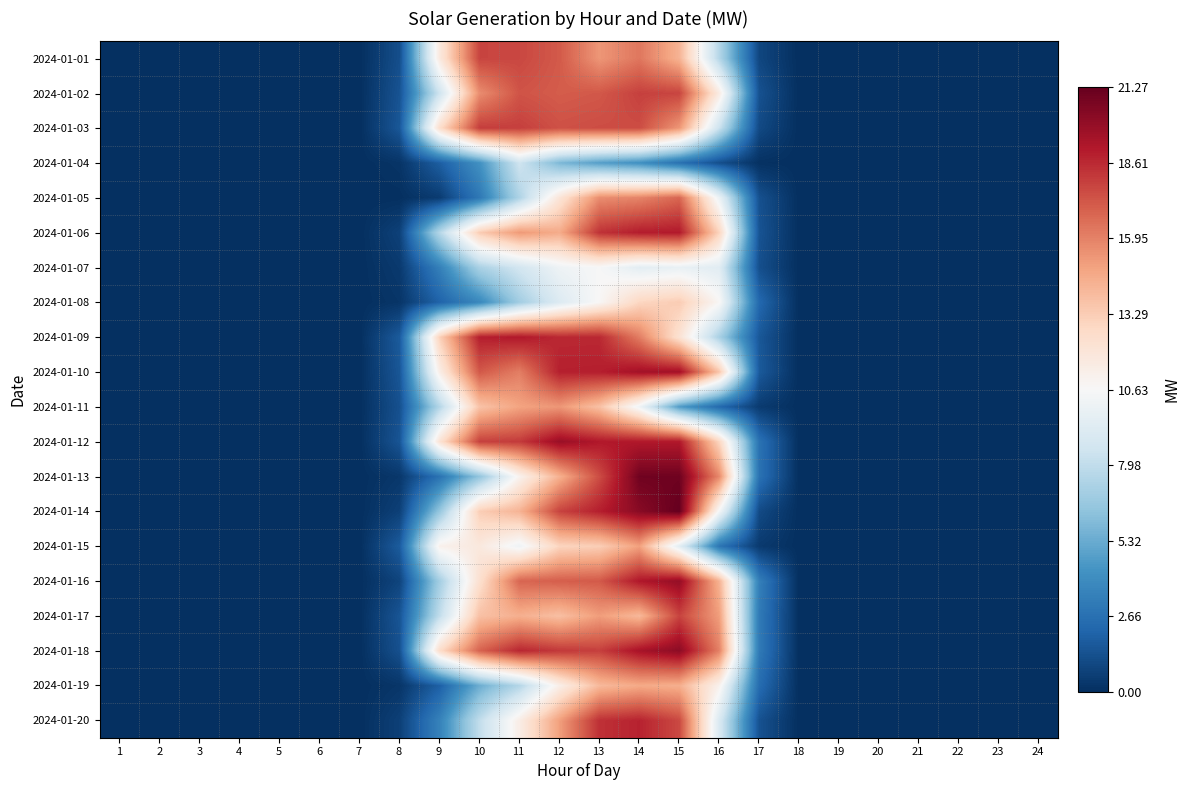

At how many categories does at least one series exceed 18?

6